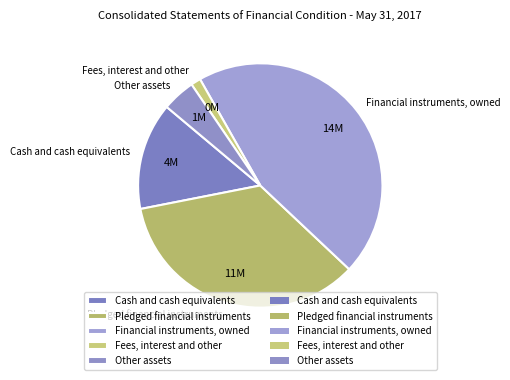

Which has a higher value, Other assets or Pledged financial instruments?

Pledged financial instruments